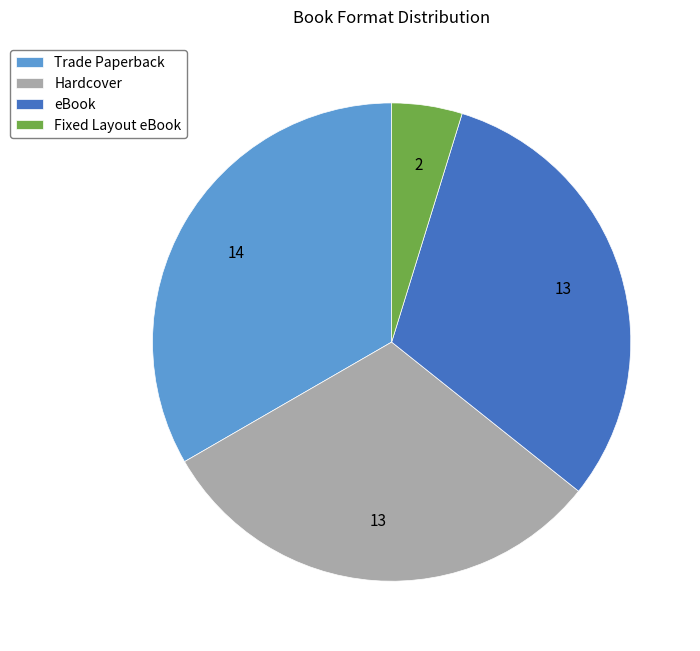

Which has a higher value, Fixed Layout eBook or Trade Paperback?

Trade Paperback